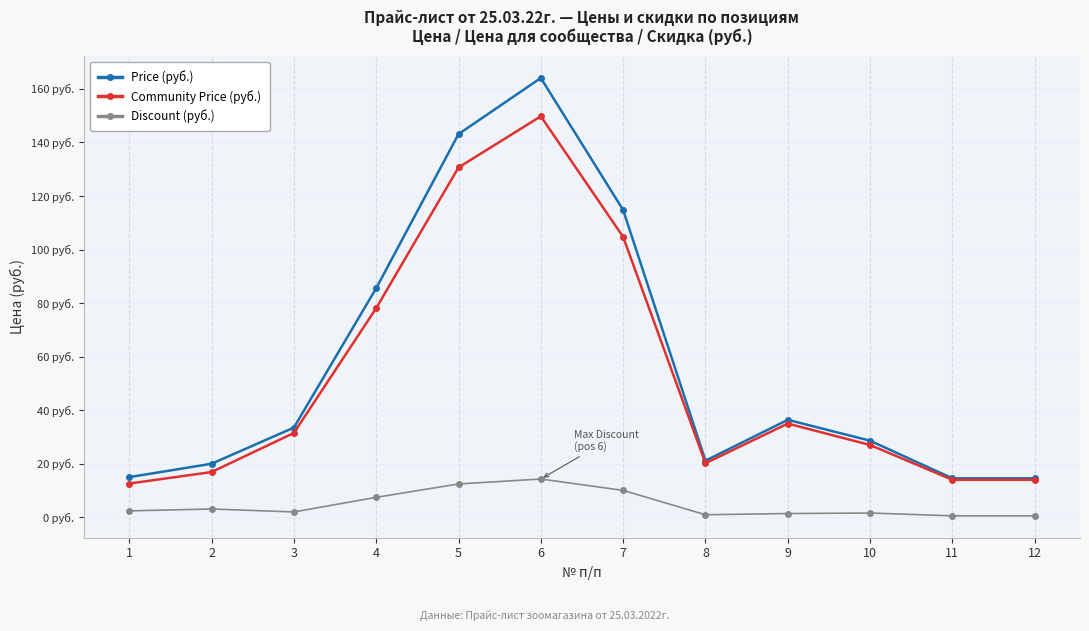

What is the highest value of the Price (руб.) series?

164.1